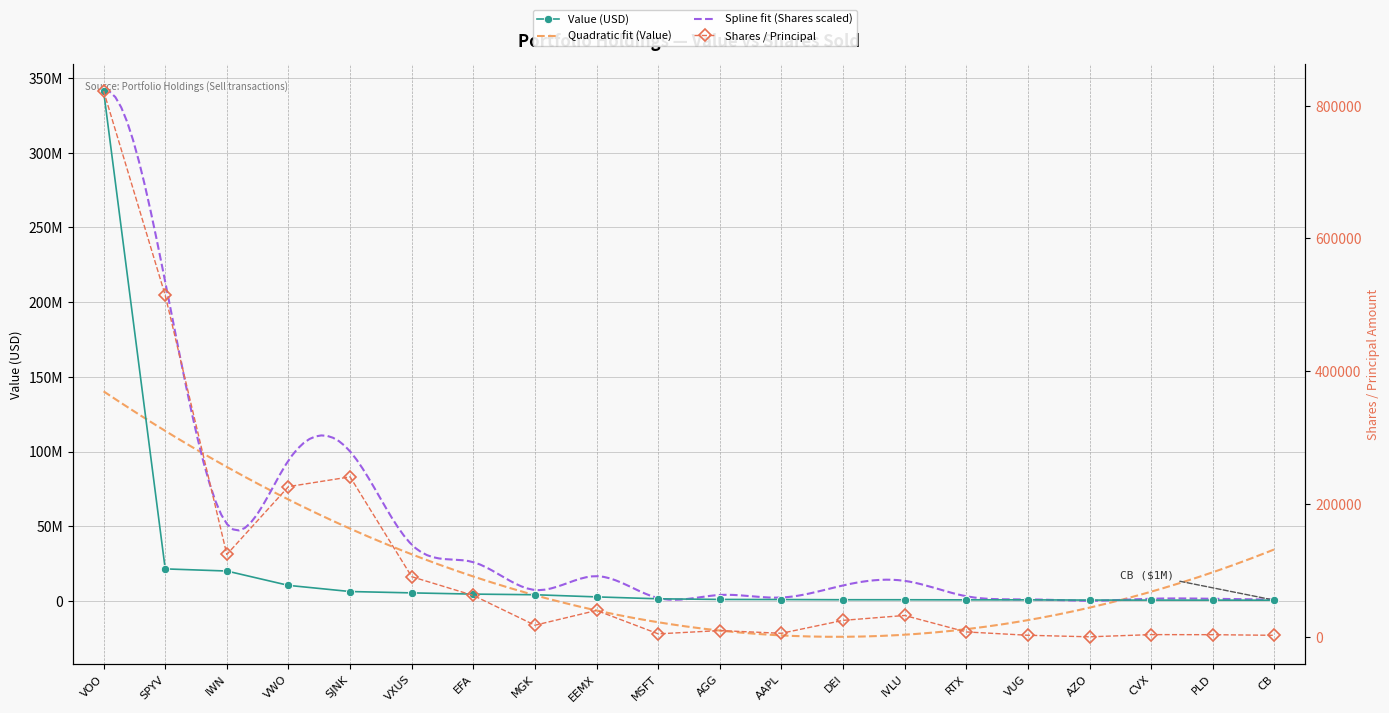

At DEI, list the series in order from largest to smallest.

Value (USD), Shares / Principal